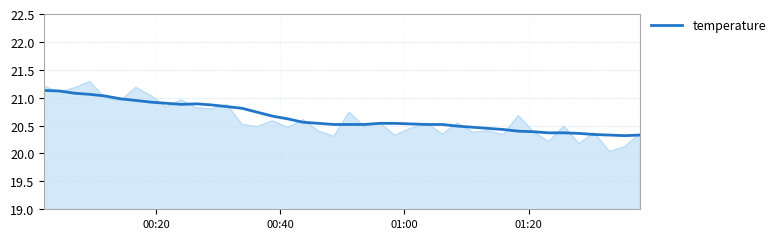

What is the difference between the maximum and second lowest values?

0.8